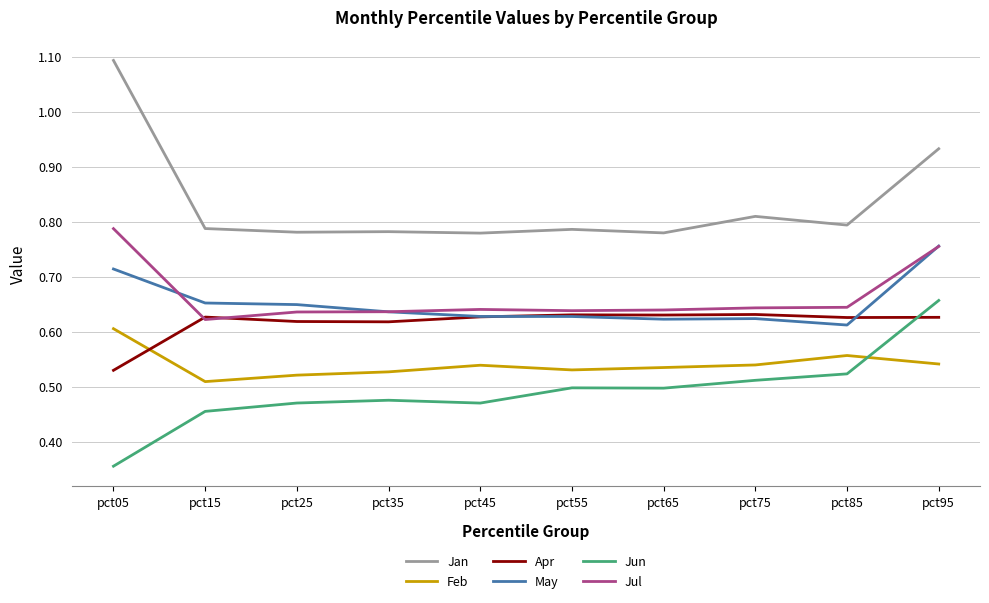

True or false: Feb and Jan intersect in this chart.

False